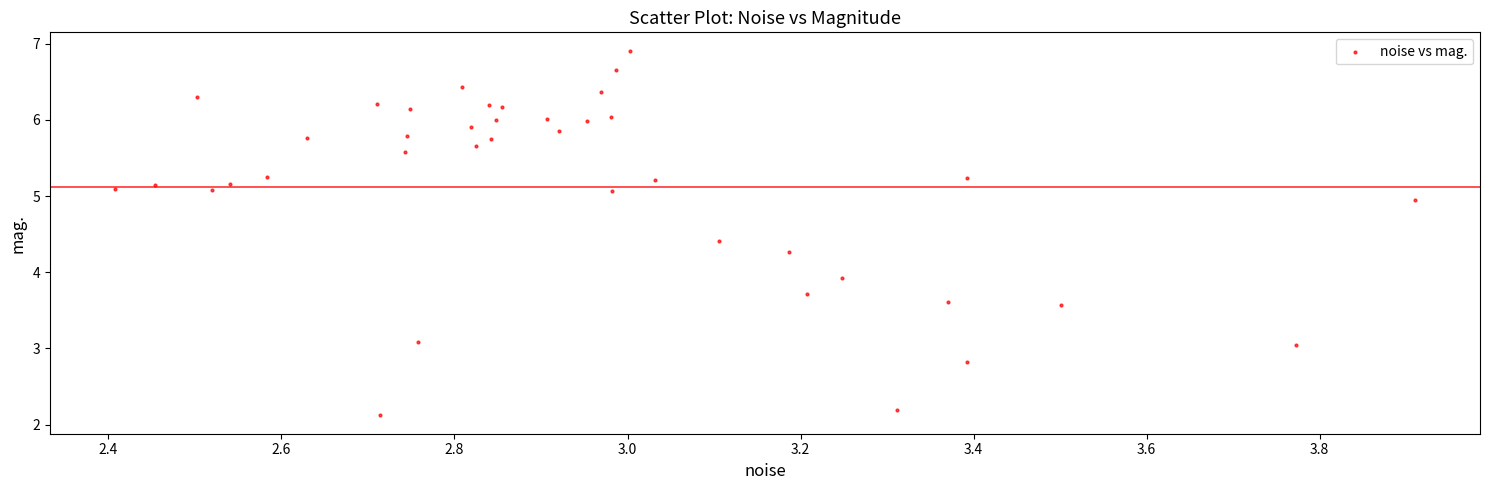

What Y value in the scatter plot is closest to 4?

3.9